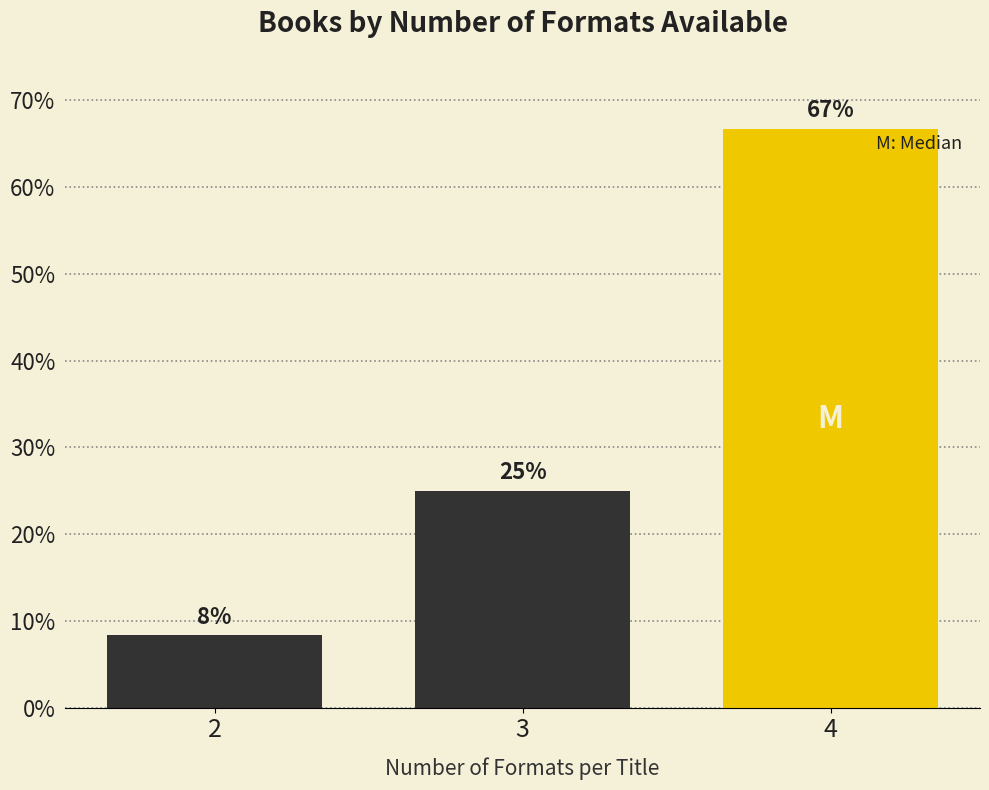

True or false: the data shows 8.3 at 2.

True